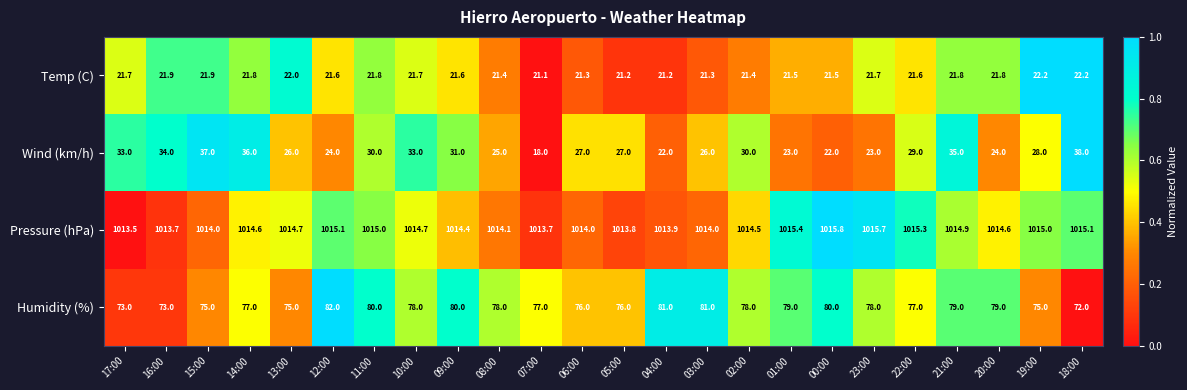

What is the difference between the second highest and second lowest values in the Wind (km/h) series?

15.0